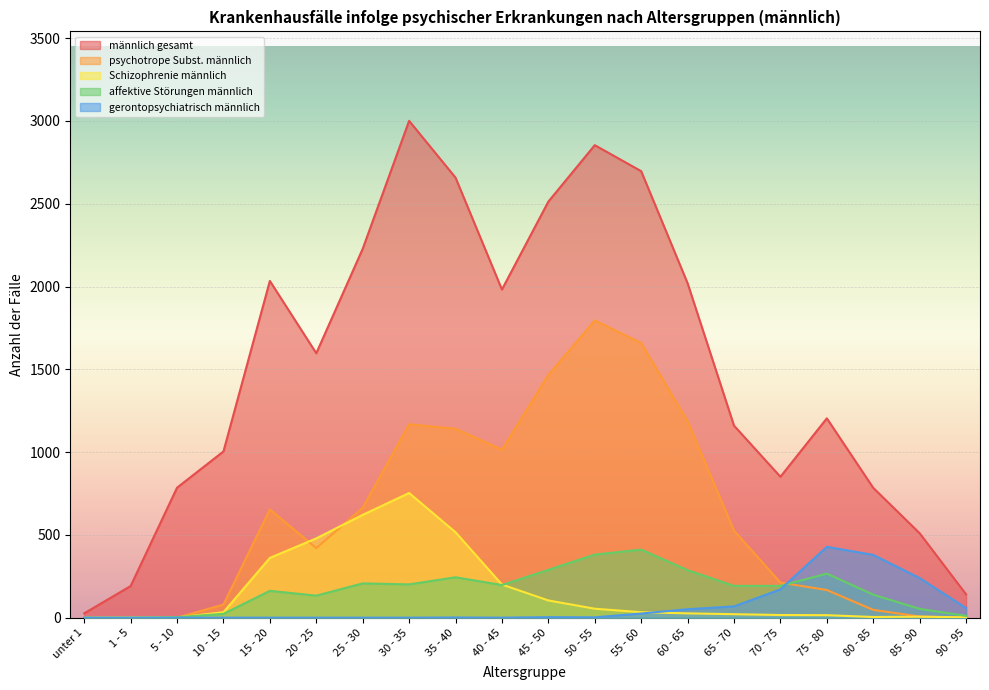

In männlich gesamt, how many points are higher than both neighbors (excluding endpoints)?

4